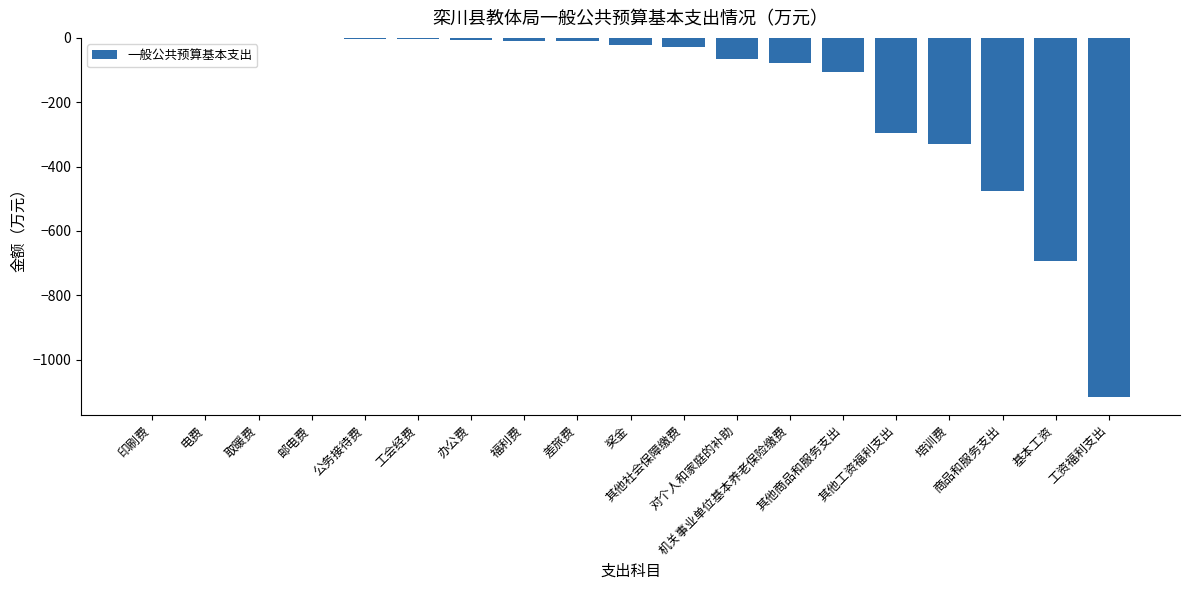

Is it true that the value at 取暖费 is -1.1?

True